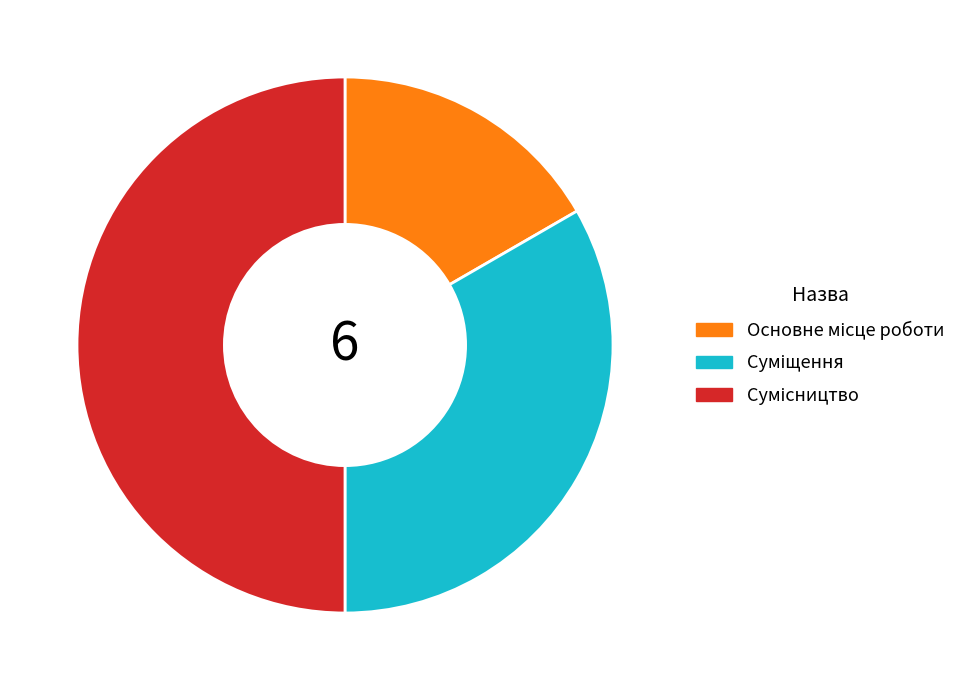

Count the number of slices in the pie.

3